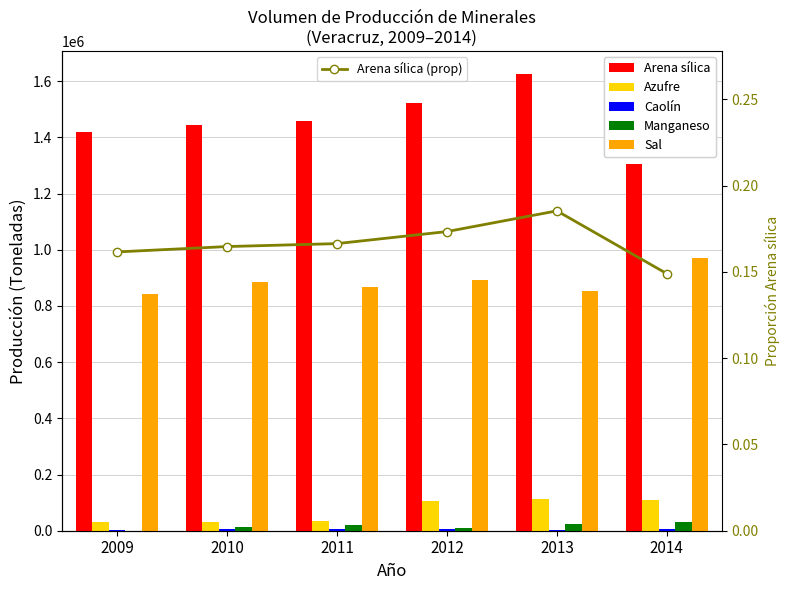

Reading left to right, extract all data points from this chart.

Arena sílica: 2009=1417420.0	2010=1444804.0	2011=1459766.0	2012=1520940.0	2013=1626278.0	2014=1306825.0
Azufre: 2009=31147.0	2010=32370.0	2011=36351.0	2012=105807.0	2013=111209.0	2014=110415.0
Caolín: 2009=2215.0	2010=5550.0	2011=5695.0	2012=5499.0	2013=3112.0	2014=5365.0
Manganeso: 2009=0.0	2010=11626.0	2011=18877.0	2012=9494.0	2013=23696.0	2014=31252.0
Sal: 2009=840809.0	2010=886541.0	2011=866358.0	2012=890999.0	2013=852916.0	2014=970140.0
Arena sílica (prop): 2009=0.2	2010=0.2	2011=0.2	2012=0.2	2013=0.2	2014=0.1